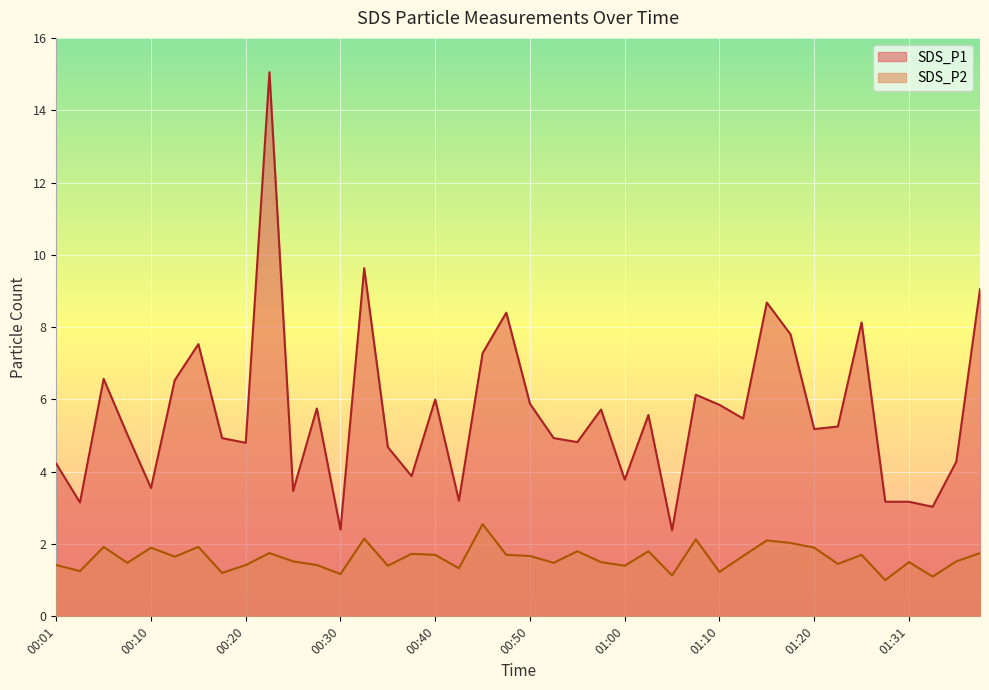

At which label is SDS_P1 closest to 8?

01:26